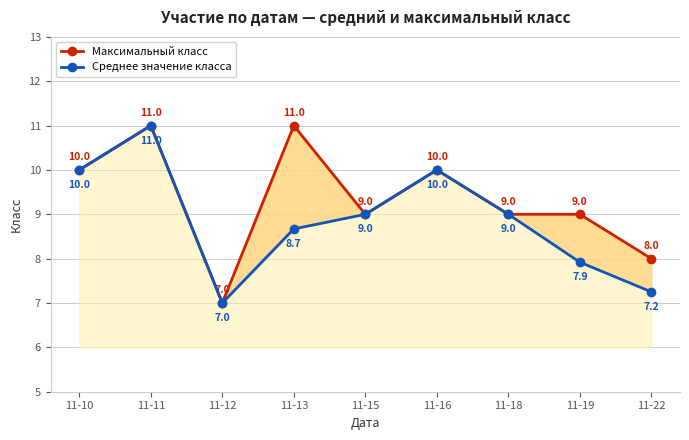

At which category is the sum across all series the highest?

11-11